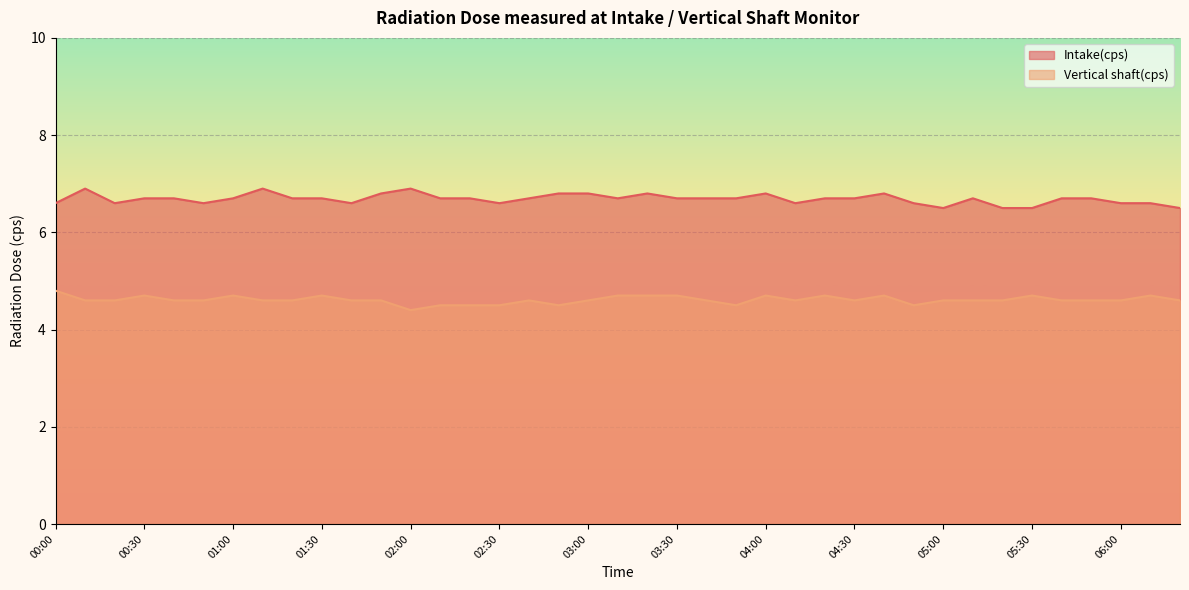

True or false: Vertical shaft(cps) and Intake(cps) intersect in this chart.

False